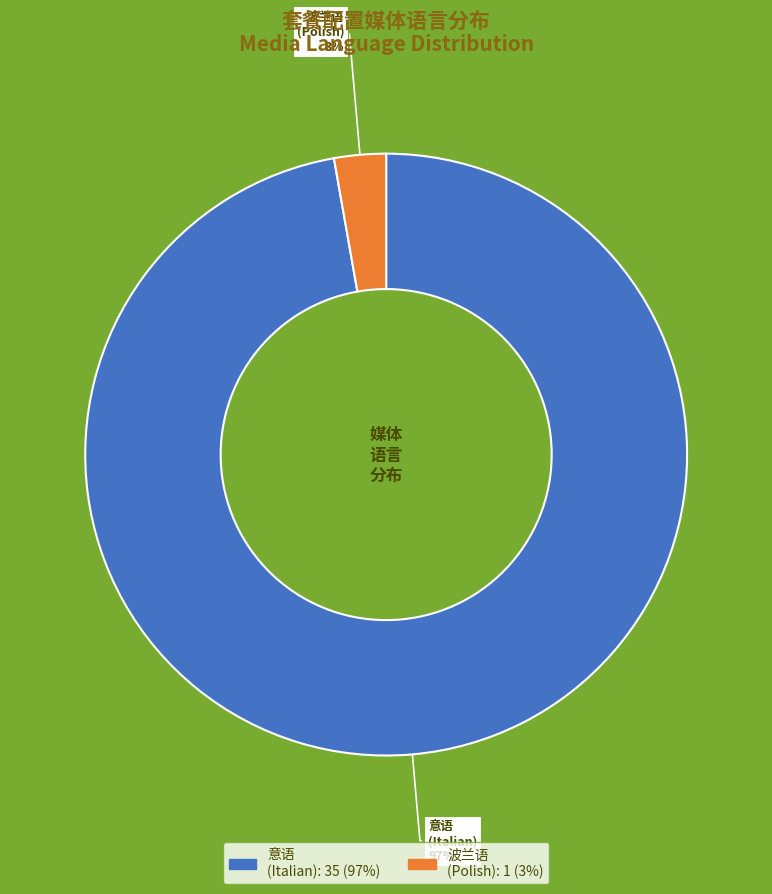

Rank the categories by value from highest to lowest.

意语 (Italian), 波兰语 (Polish)